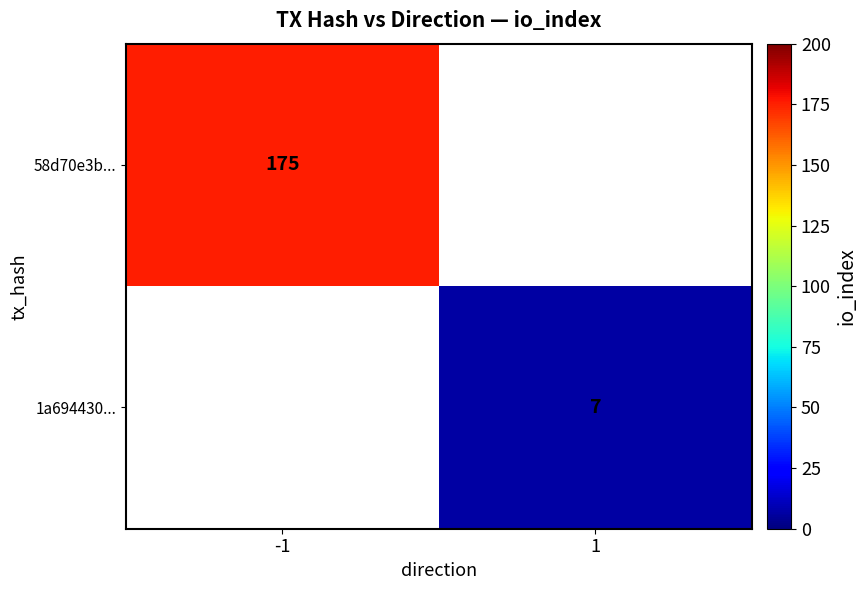

Which label corresponds to the largest value in the chart?

-1